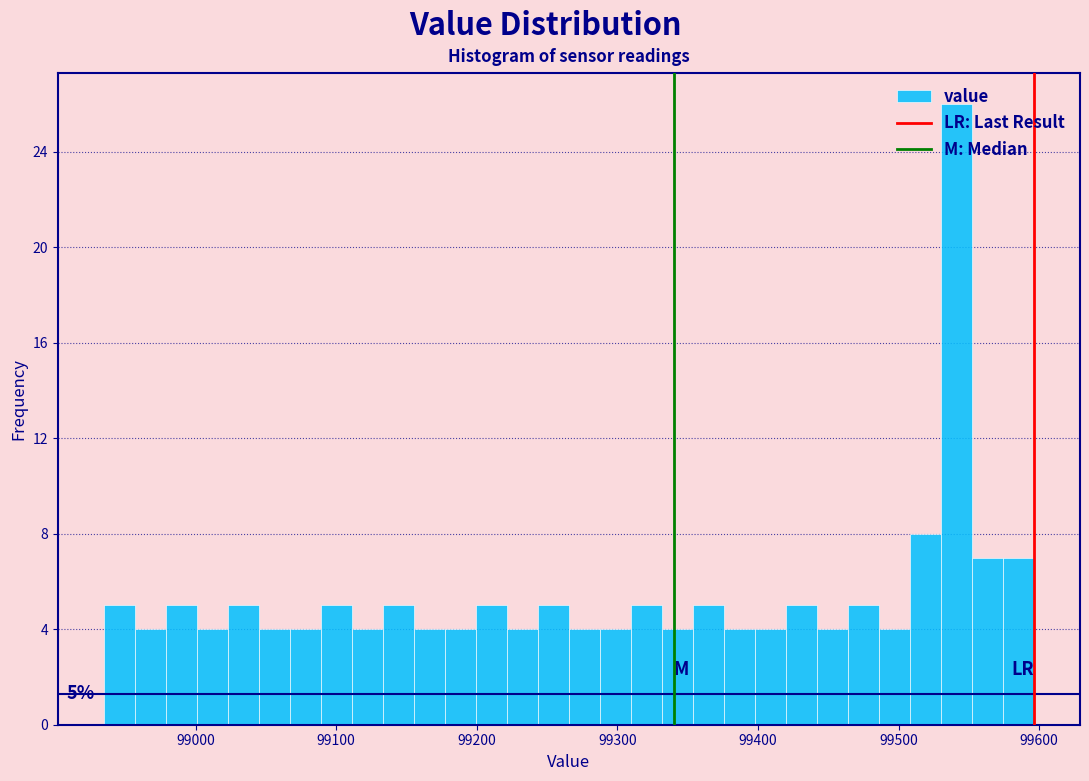

Around what value on the x-axis is the tallest bar? Give the approximate position of its centre, as read against the axis.

99540